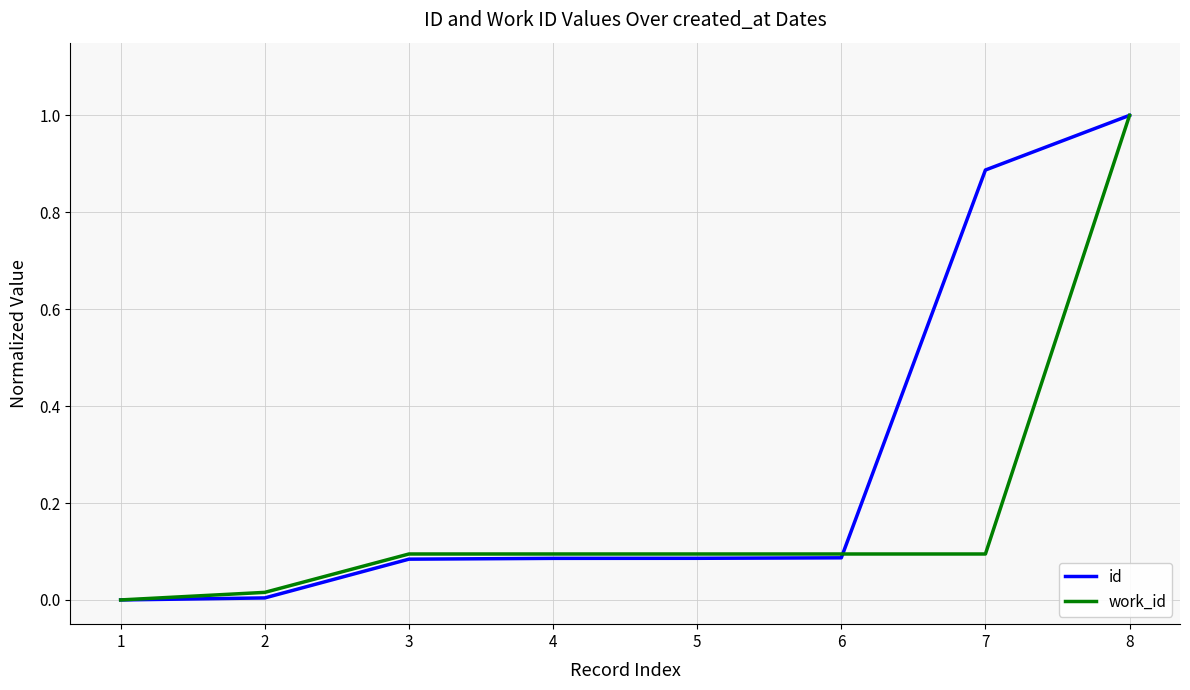

What is the maximum value shown in the chart?

1.0